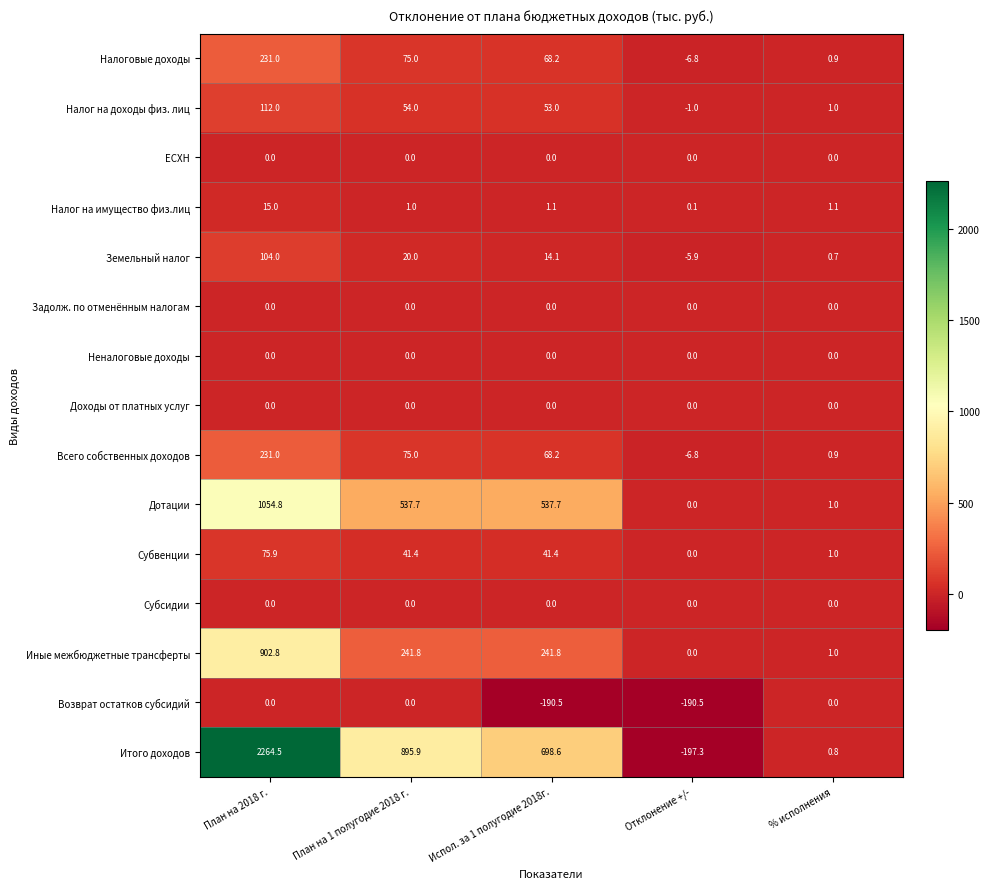

How many series are shown in this chart?

15